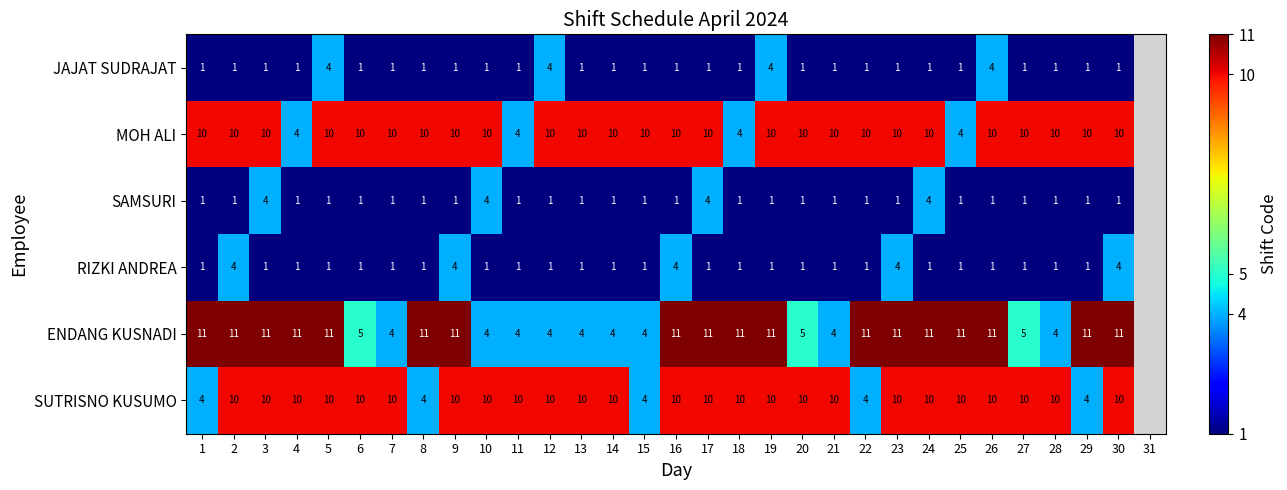

What is the minimum value shown in the chart?

1.0